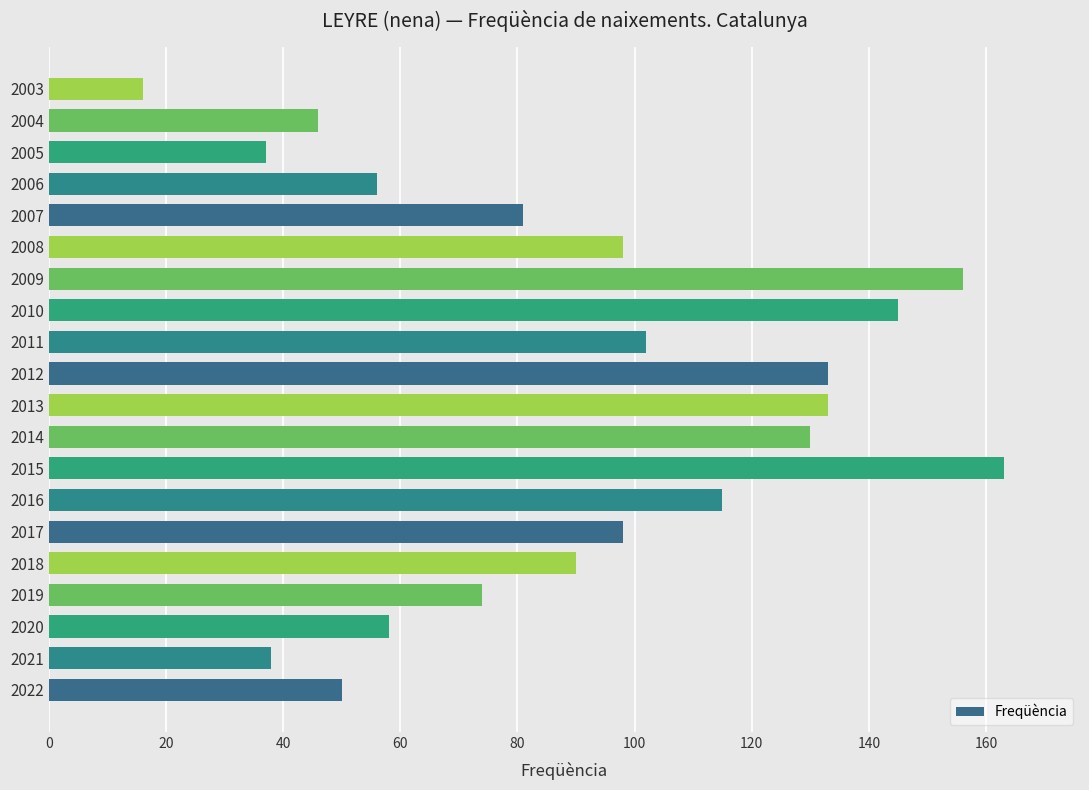

What is the greatest value displayed?

163